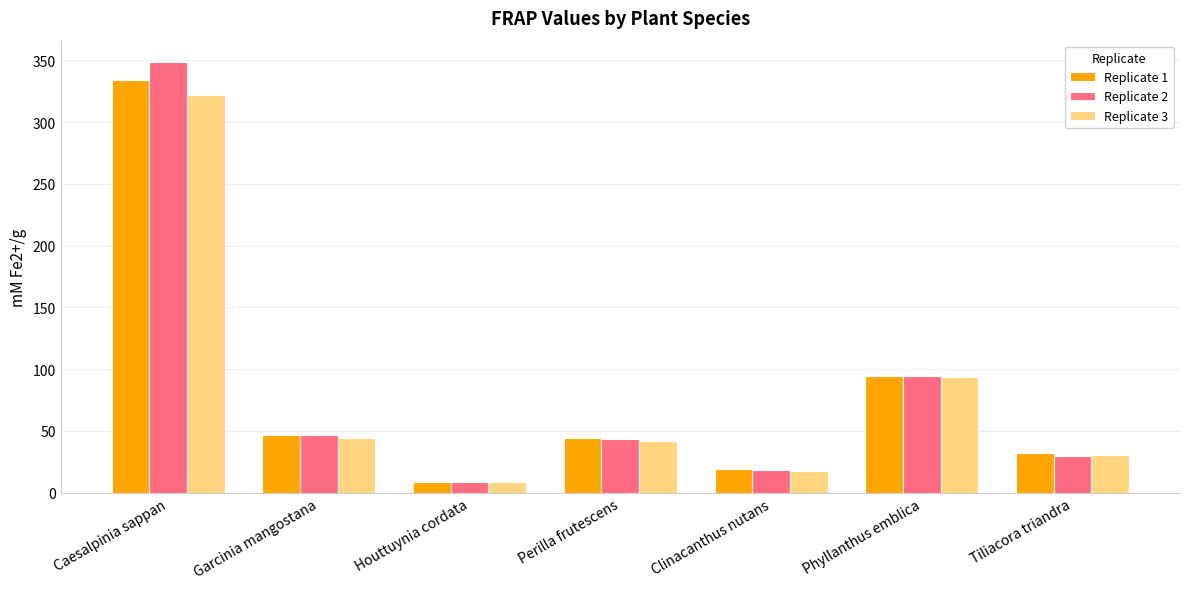

What is the difference between the maximum and second lowest values in the Replicate 3 series?

304.3